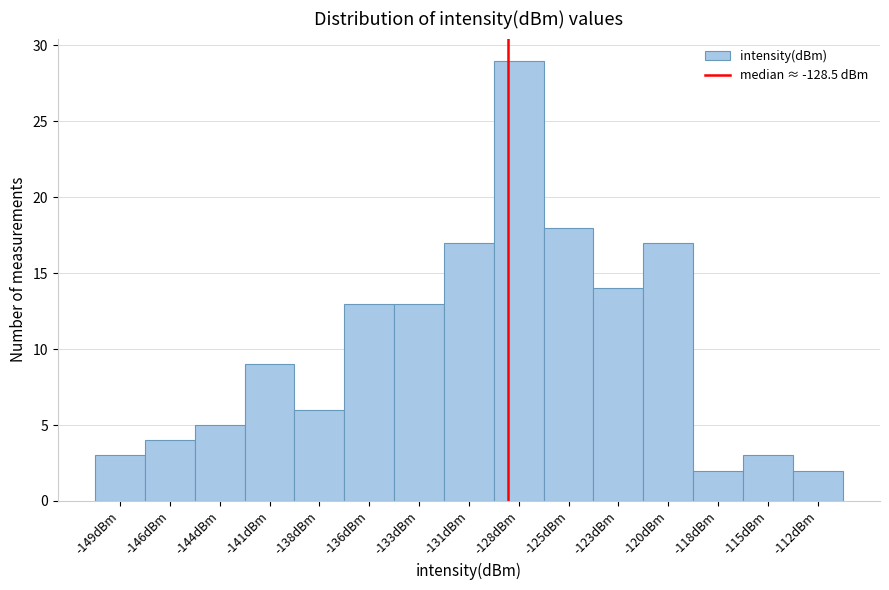

Reading left to right, extract all data points from this chart.

3	4	5	9	6	13	13	17	29	18	14	17	2	3	2